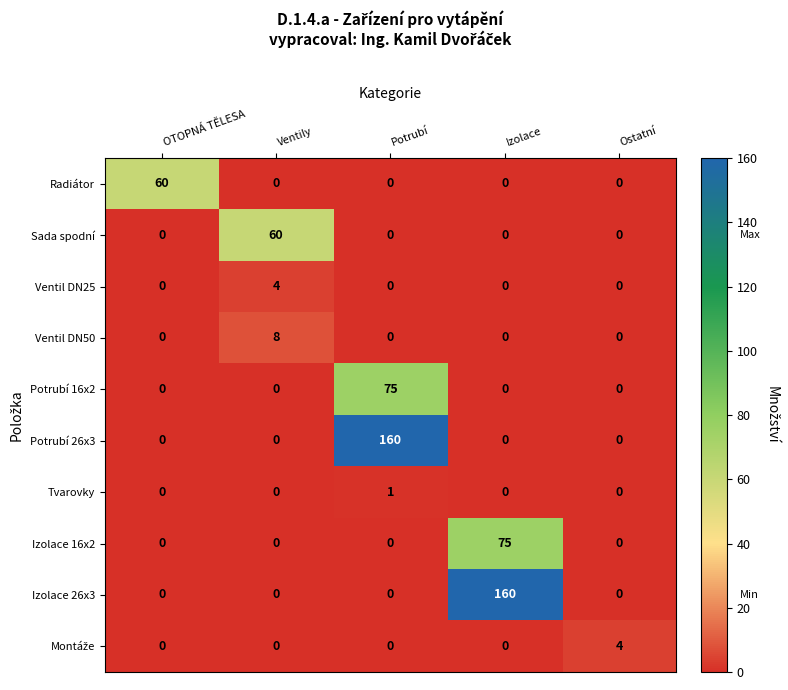

What is the sum of all Izolace 26x3 values?

160